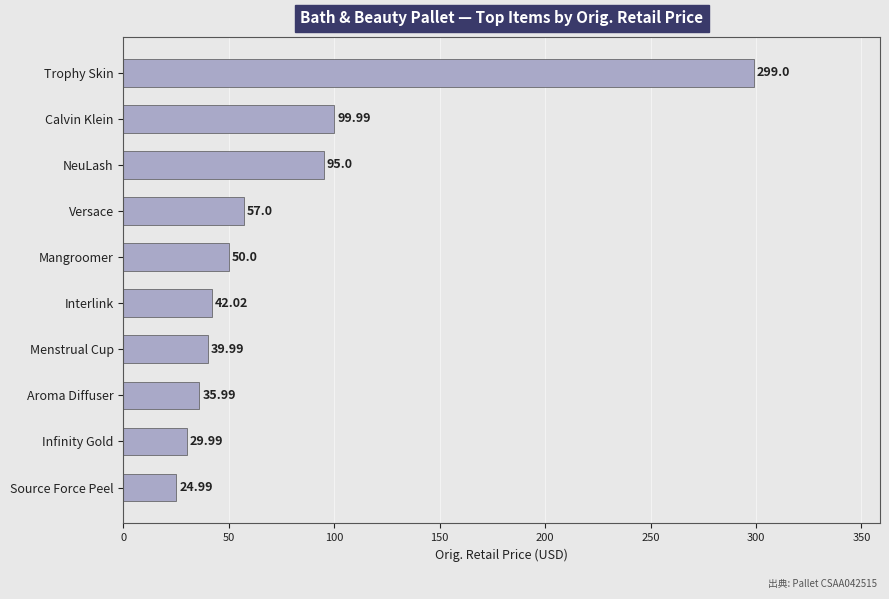

At which label is the value closest to 161?

Calvin Klein